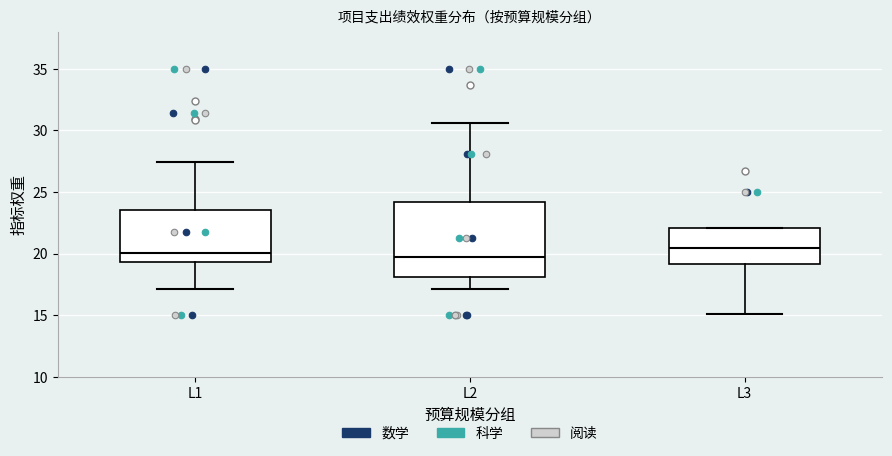

Where does the median line of the box for L2 sit on the y-axis? The values are not printed on the chart, so give them approximately, as read against the axis.

20.0